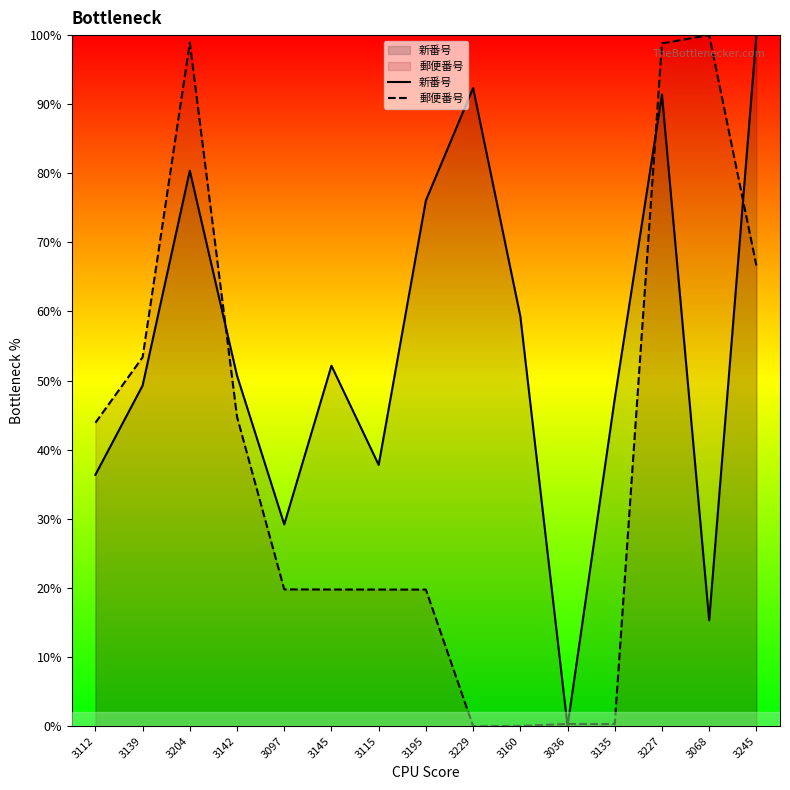

Is it true that 新番号 equals 24.1 at 3068?

False